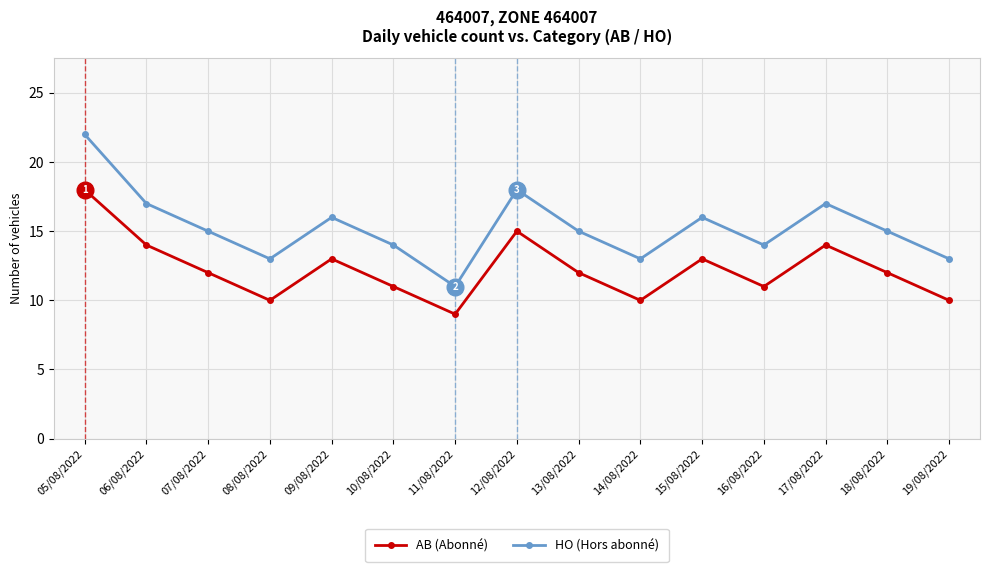

What is the difference between the HO (Hors abonné) values at 14/08/2022 and 10/08/2022?

1